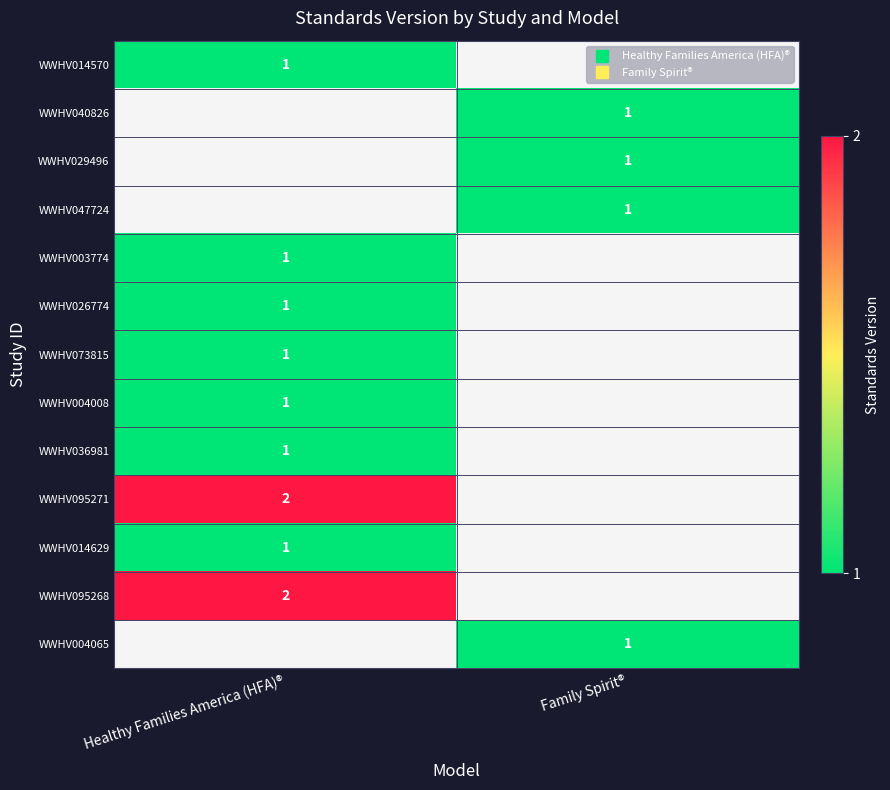

The WWHV004008 series shows 1 at Healthy Families America (HFA)®. True or false?

True